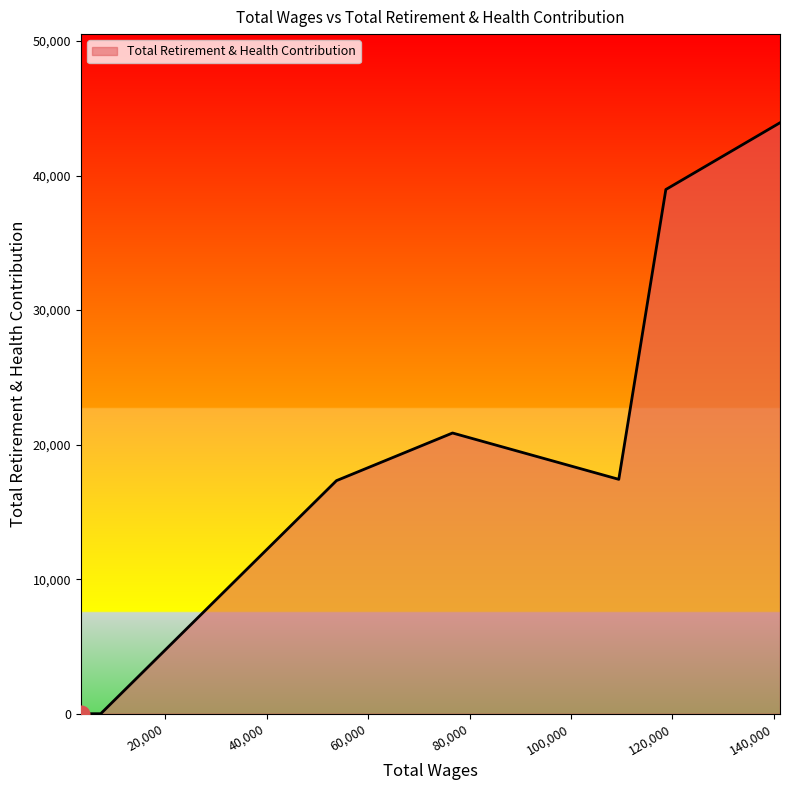

What is the maximum value shown in the chart?

43927